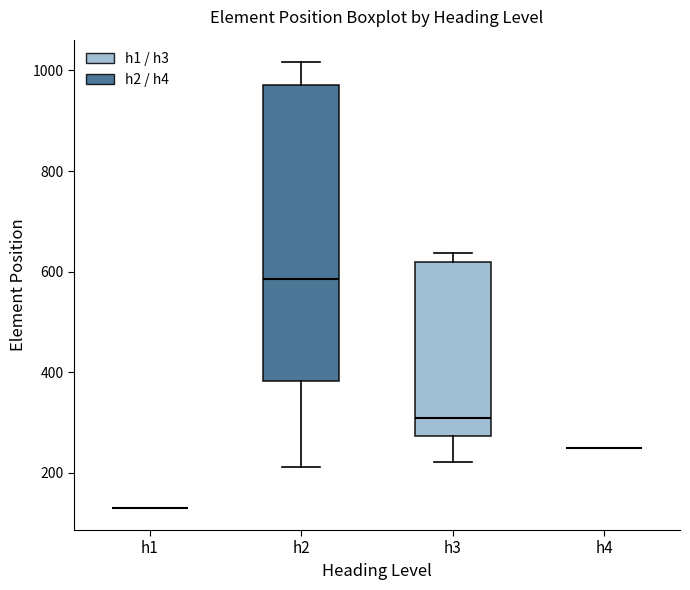

Reading left to right, read every box against the y-axis: the position of its median line, the range the box covers, and the ends of its whiskers. The values are not printed on the chart, so give them approximately, as read against the axis.

h1: box collapsed to a line at 140, whiskers 140 to 140
h2: median 580, box 380 to 980, whiskers 220 to 1020
h3: median 300, box 280 to 620, whiskers 220 to 640
h4: box collapsed to a line at 240, whiskers 240 to 240